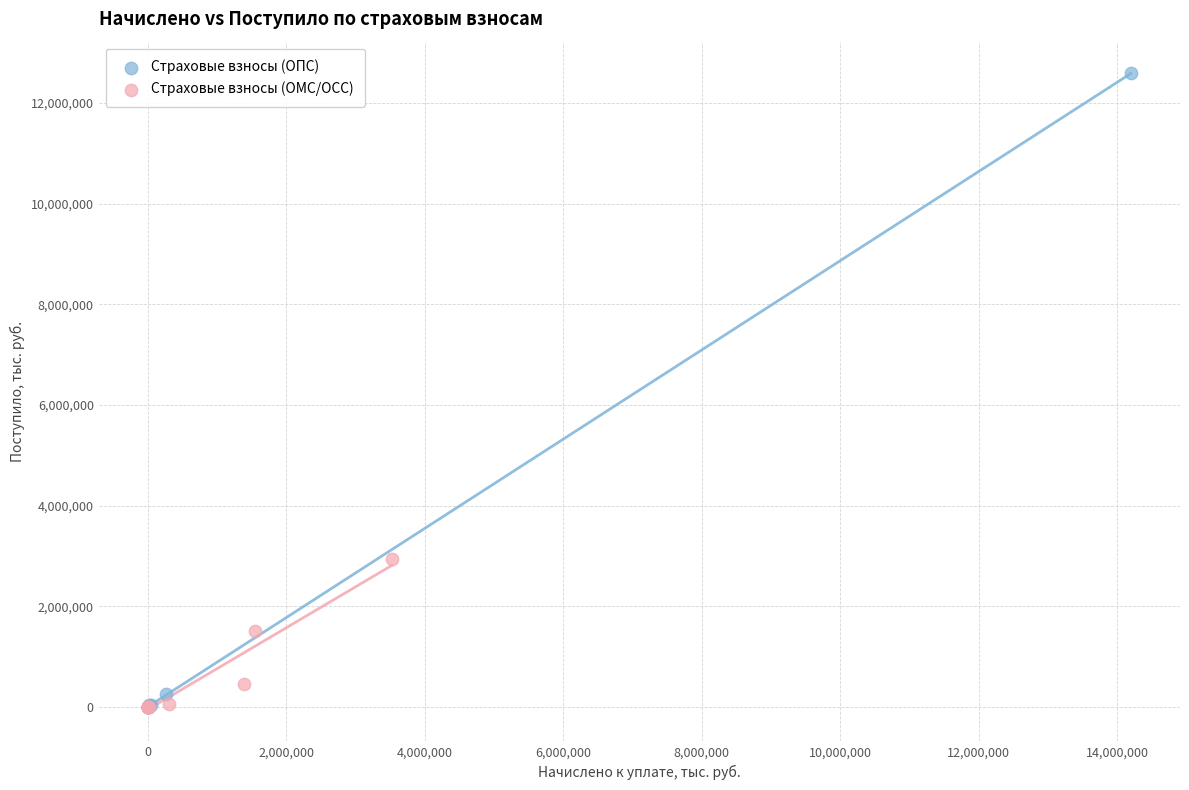

Which series reaches the maximum Y coordinate?

Страховые взносы (ОПС)